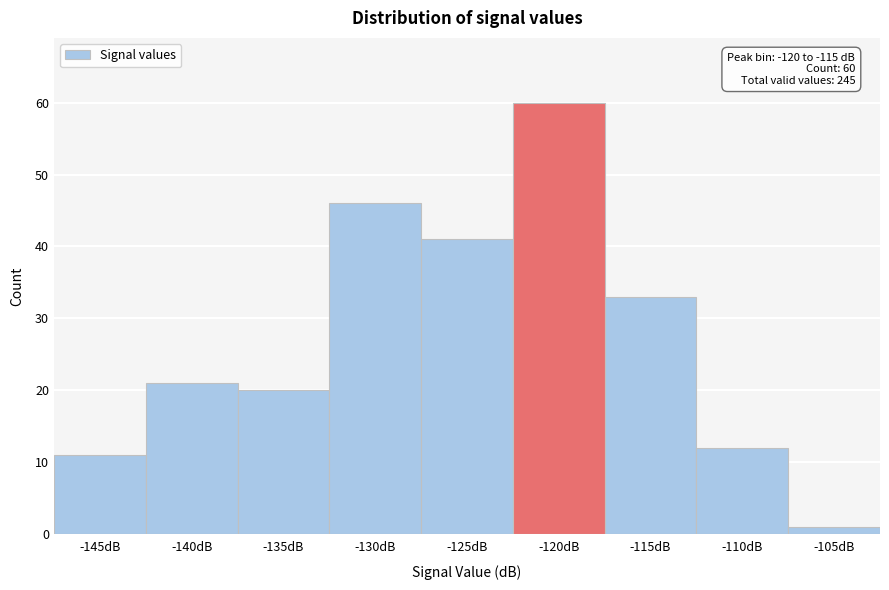

Reading left to right, list all the values displayed in this chart.

-145dB=11	-140dB=21	-135dB=20	-130dB=46	-125dB=41	-120dB=60	-115dB=33	-110dB=12	-105dB=1